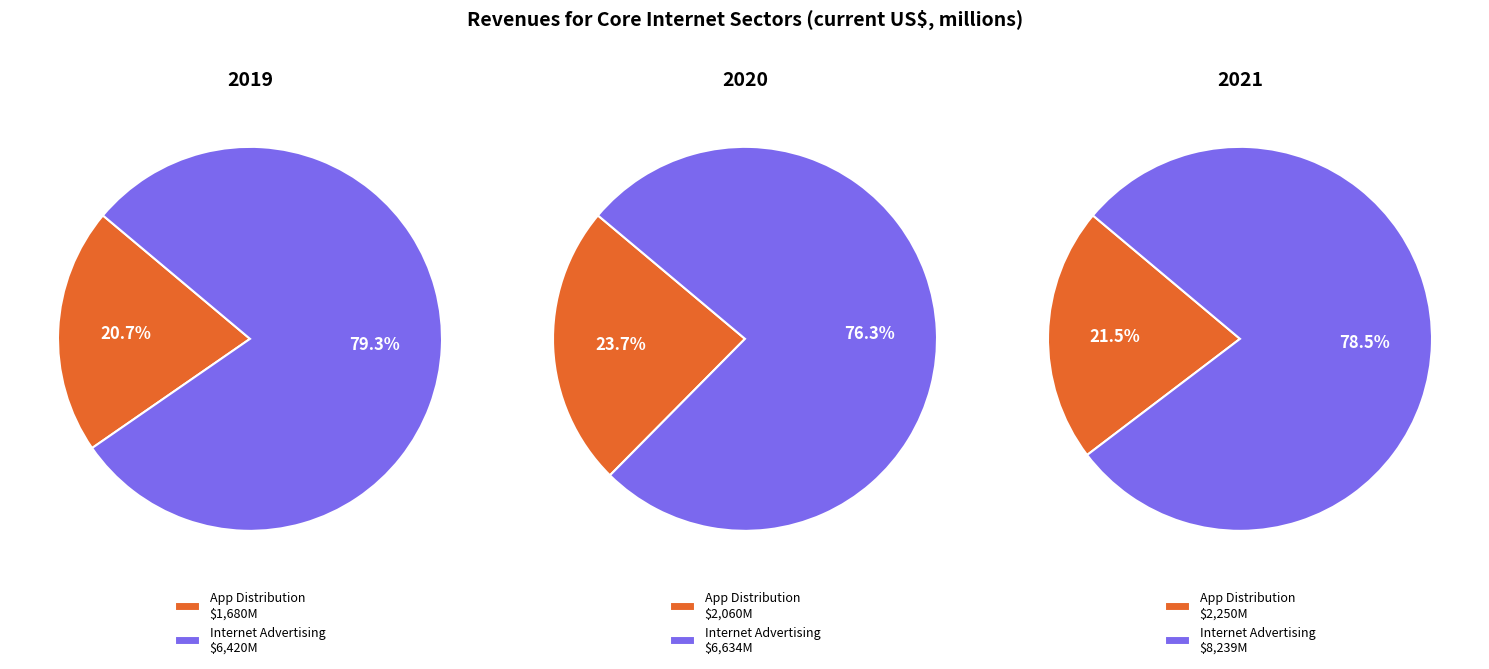

What is the majority slice?

Internet Advertising